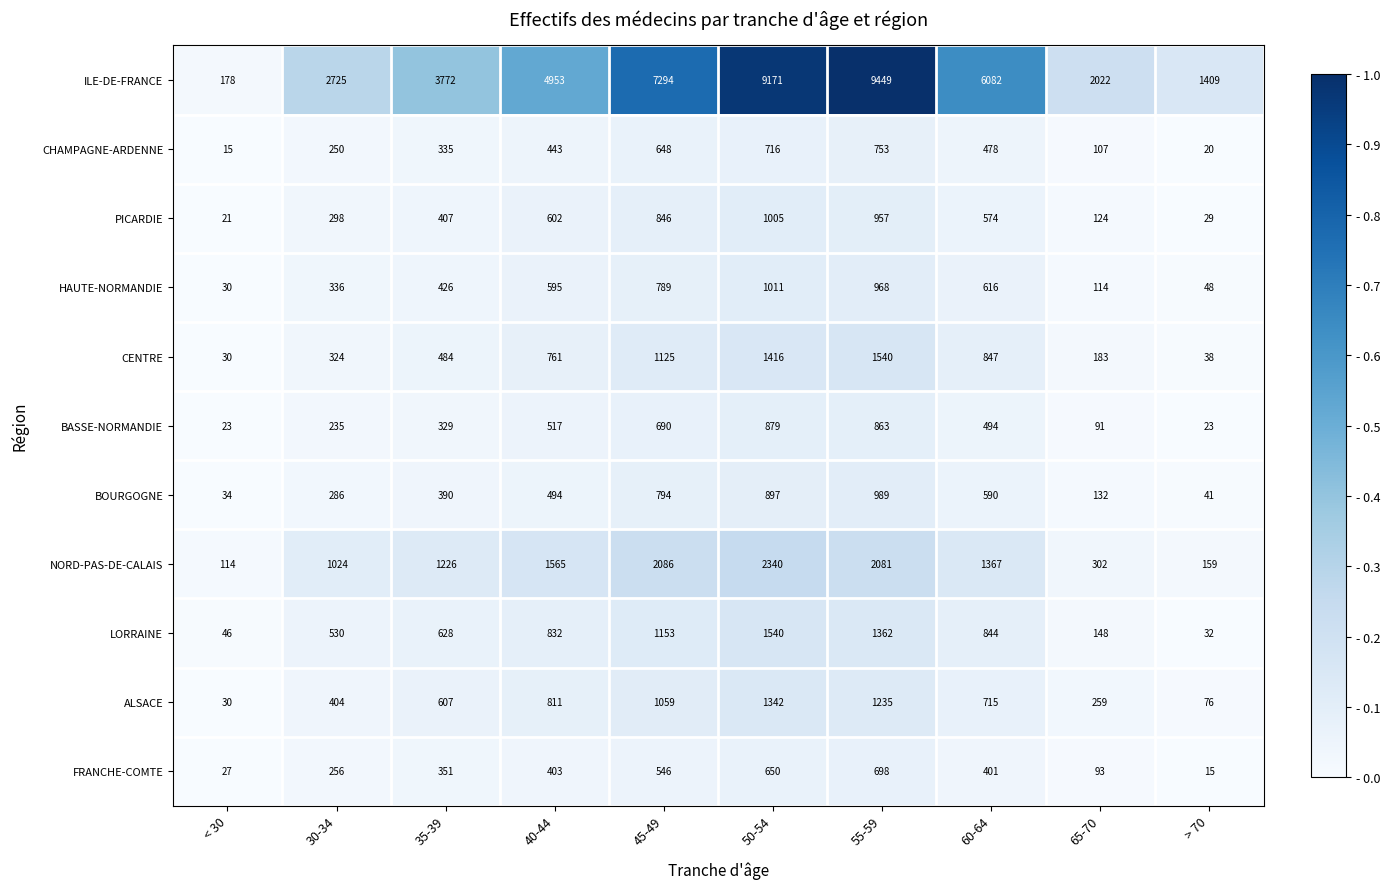

What is the total value across all series at < 30?

548